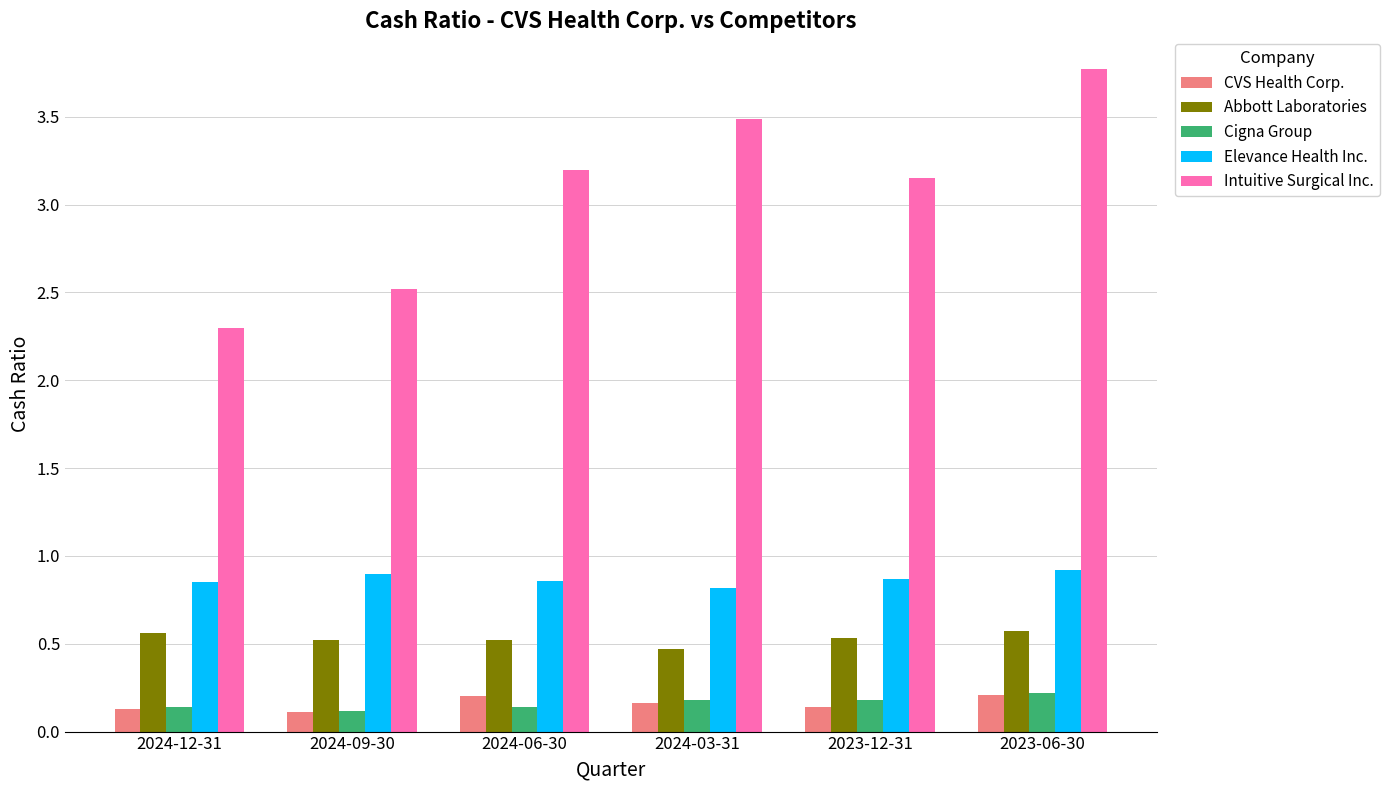

Count the Abbott Laboratories values in the range 0 to 1.

6